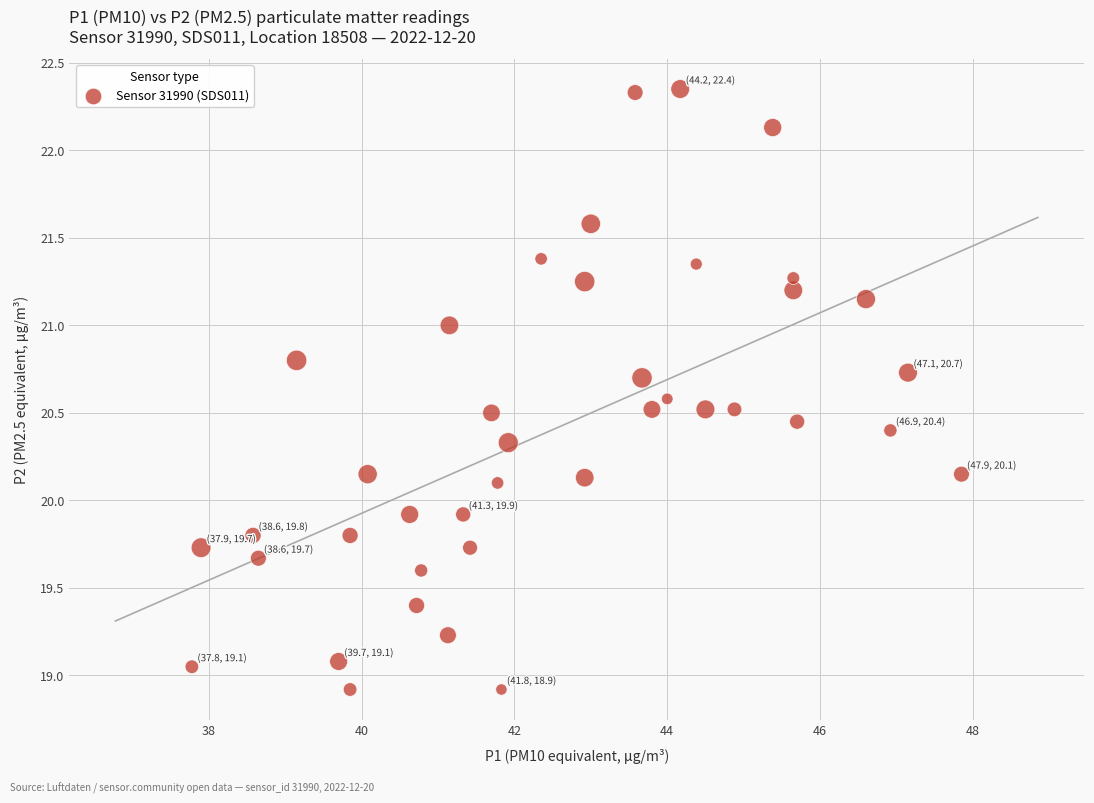

What is the range of Y values (max minus min)?

3.4